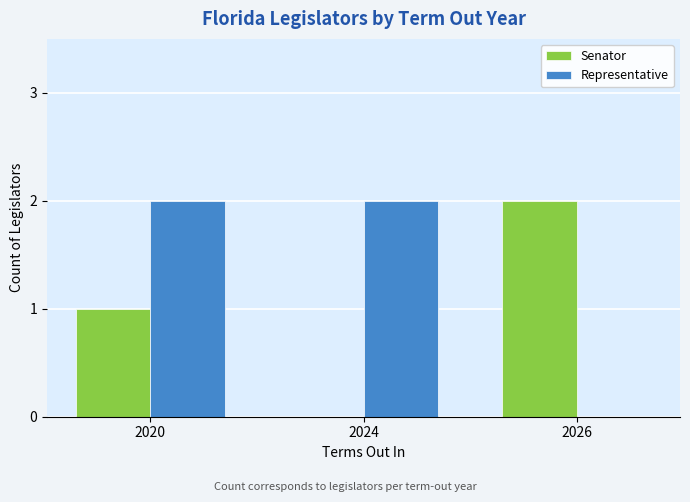

Count the number of data series in this chart.

2